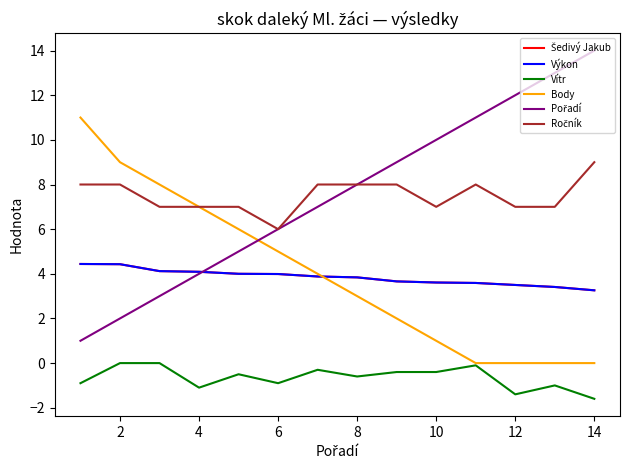

Does the chart display data point markers on the line(s)?

No